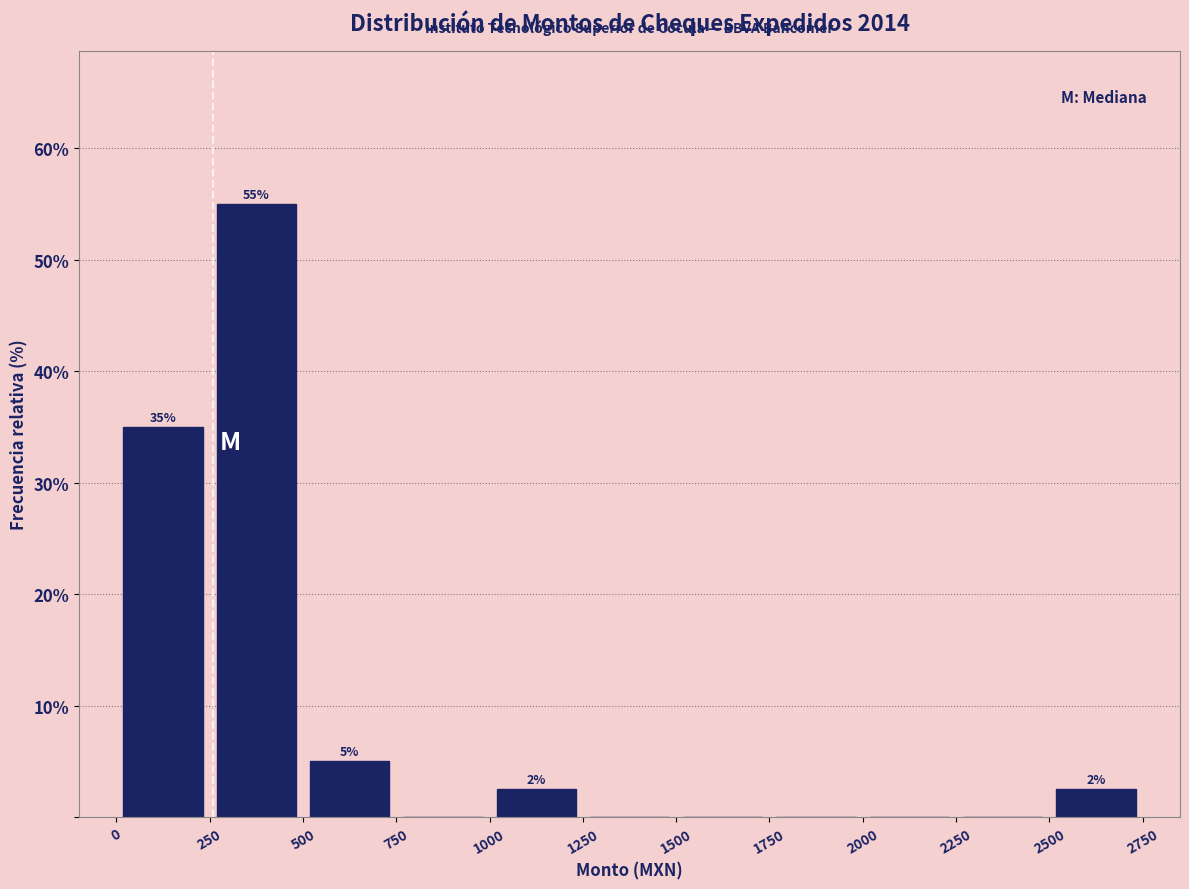

Which range on the x-axis has the tallest bar?

250 to 500